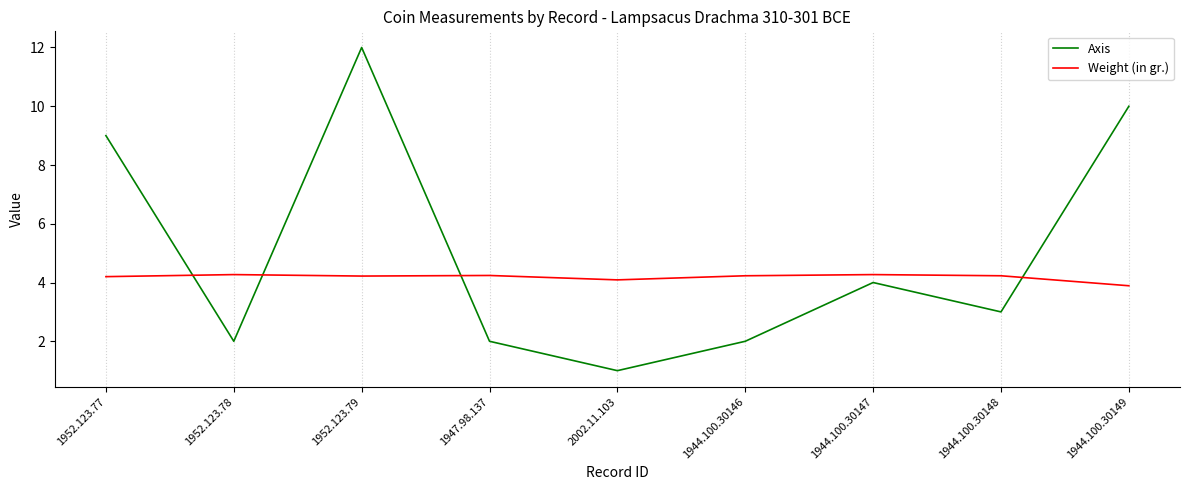

How many times do Axis and Weight (in gr.) cross each other?

4